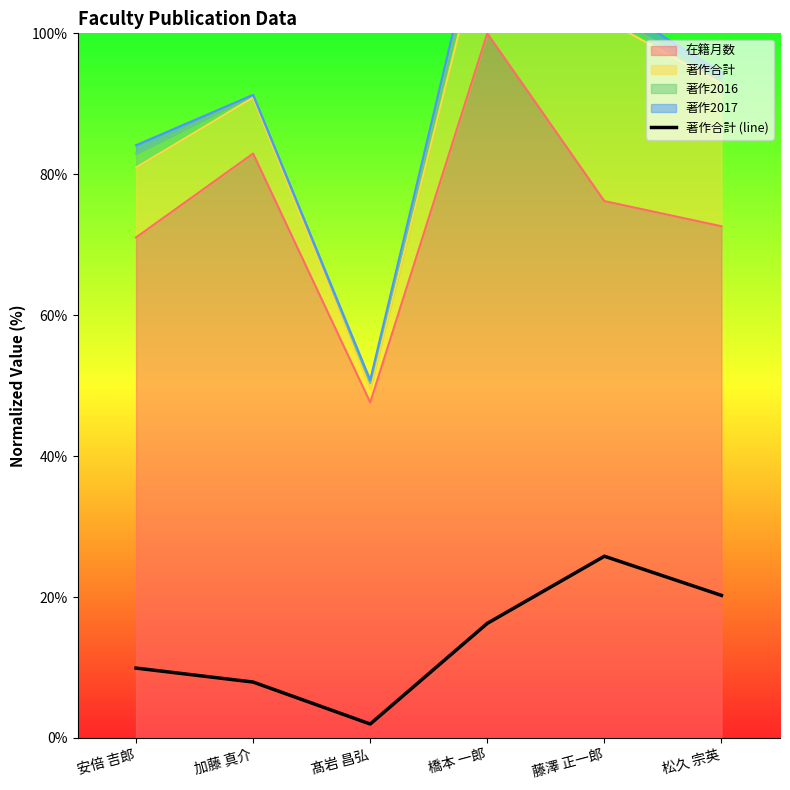

Reading right to left, what are all the values shown in this chart?

松久 宗英=20.2	藤澤 正一郎=25.8	橋本 一郎=16.3	髙岩 昌弘=2.0	加藤 真介=7.9	安倍 吉郎=9.9